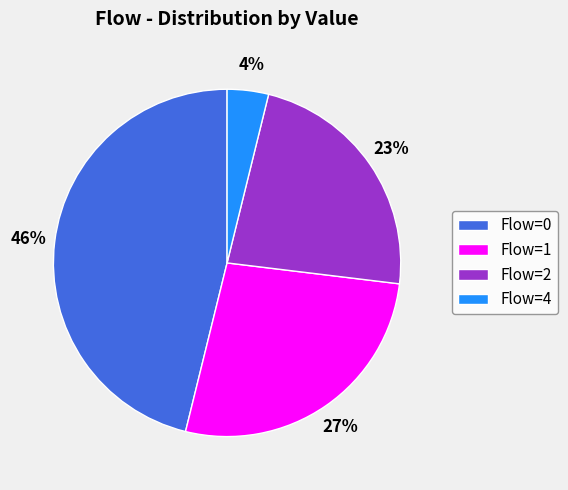

Count the number of slices in the pie.

4